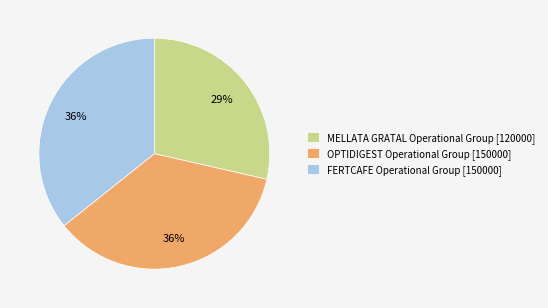

What is the smallest slice in the pie chart?

MELLATA GRATAL Operational Group